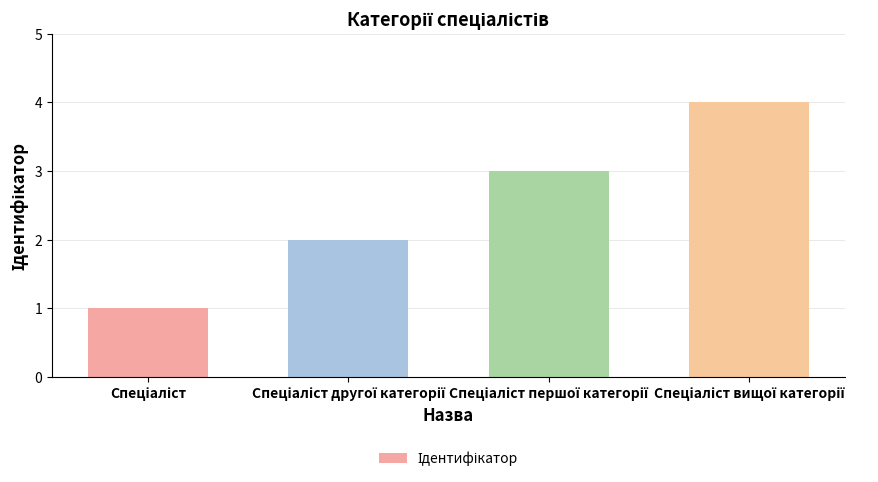

What is the maximum value shown in the chart?

4